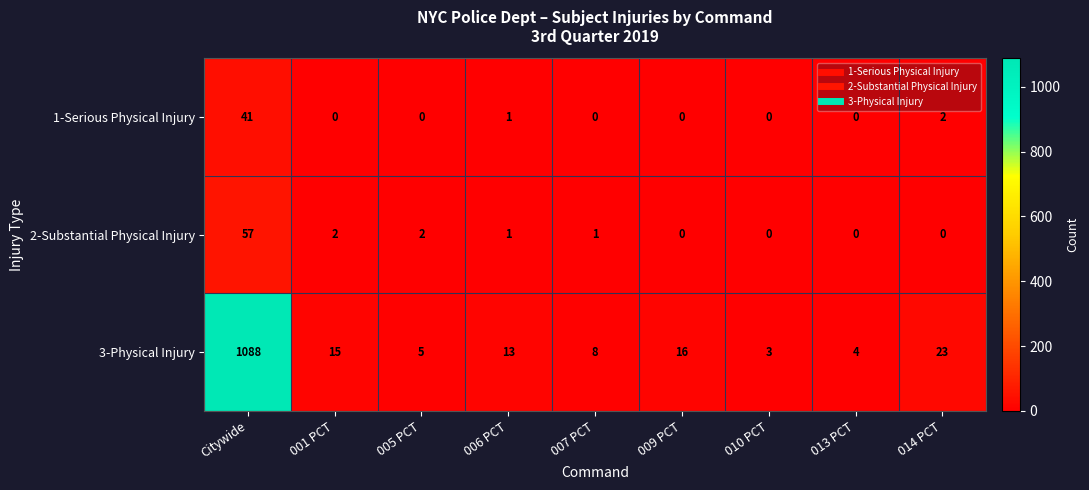

Which series has the largest range (max minus min)?

3-Physical Injury